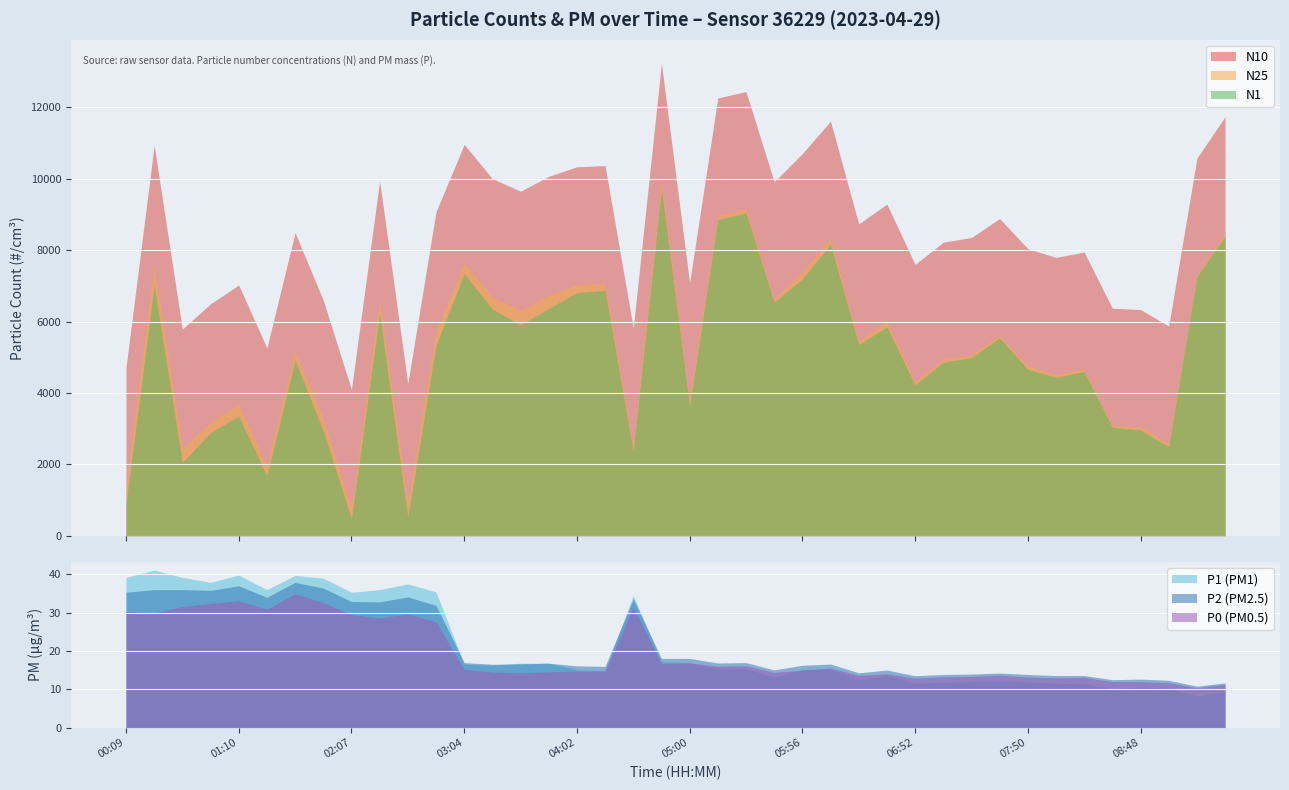

The value of N1 at 02:22 is 6219.8. True or false?

True